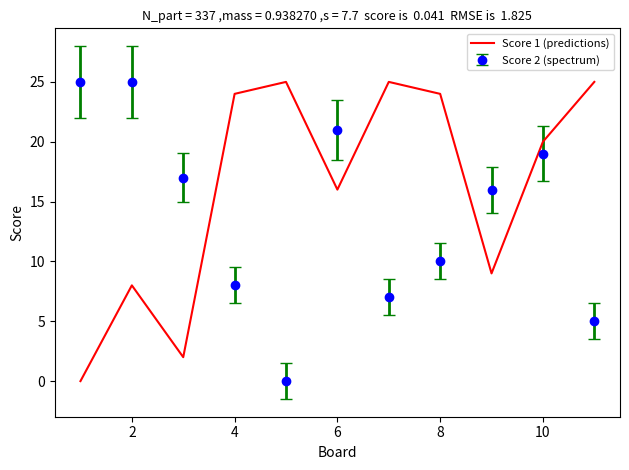

Which series ends up on top after the final intersection of Score 2 (spectrum) and Score 1 (predictions)?

Score 1 (predictions)